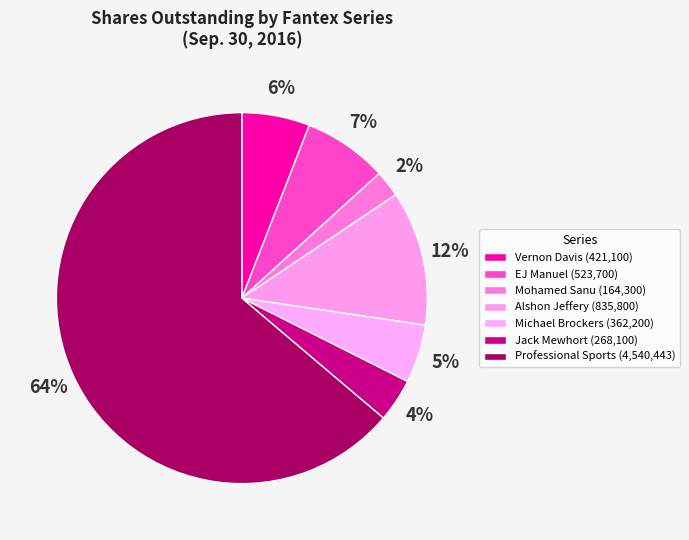

To the nearest percent, what portion does Alshon Jeffery represent?

12%